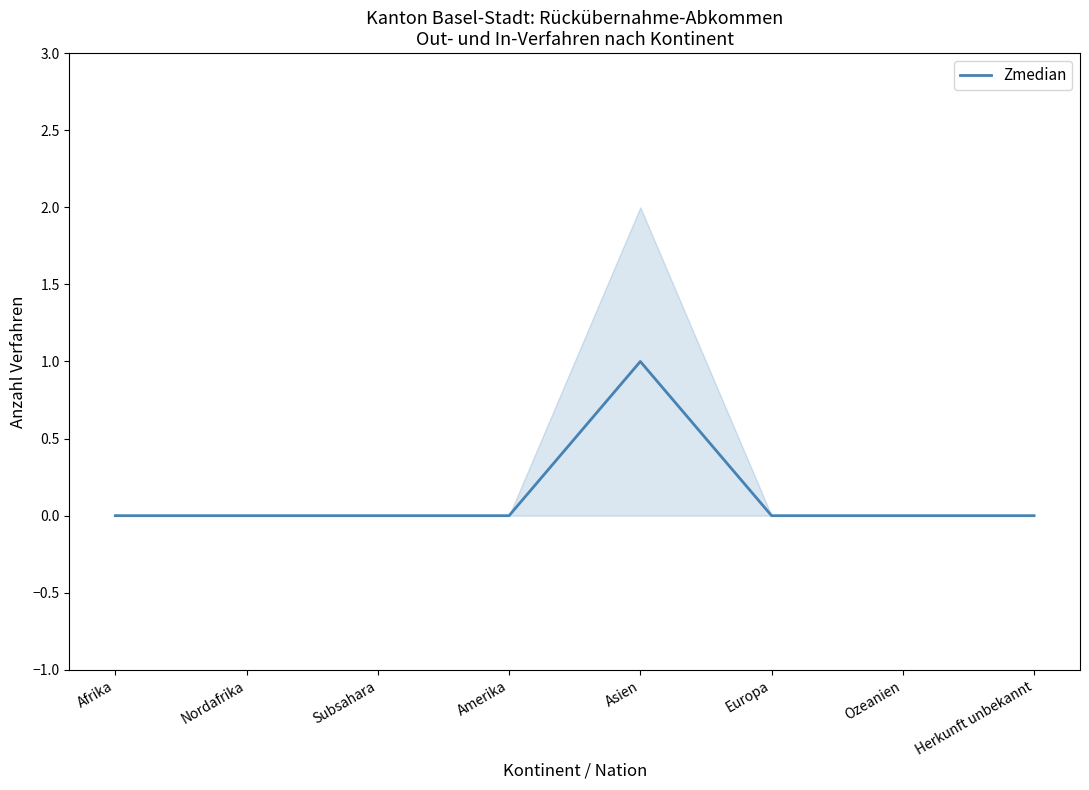

How many values are between 0 and 1?

8